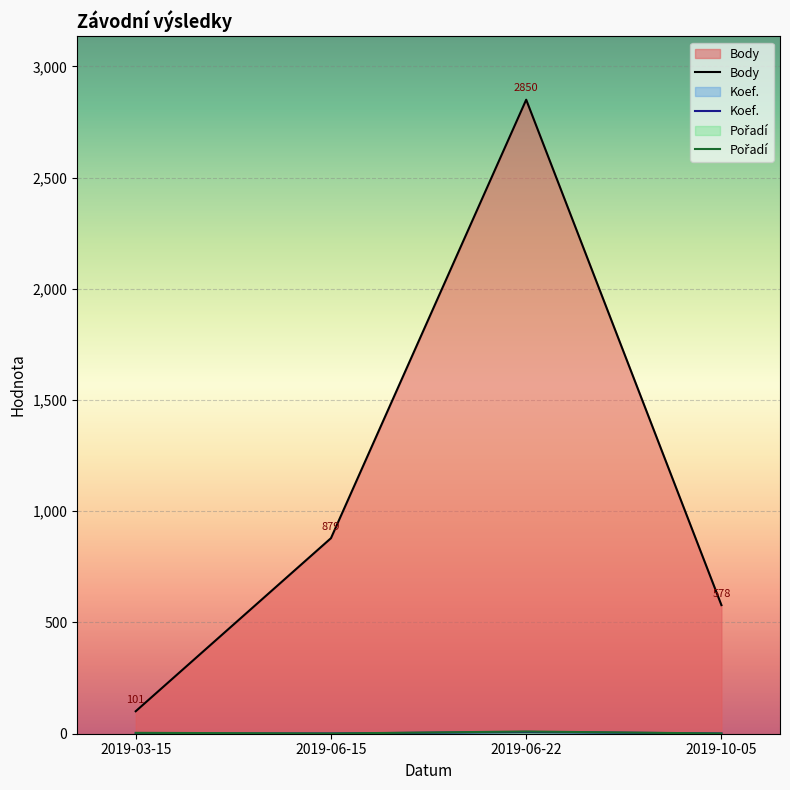

Which series changed the most between 2019-03-15 and 2019-06-22?

Body